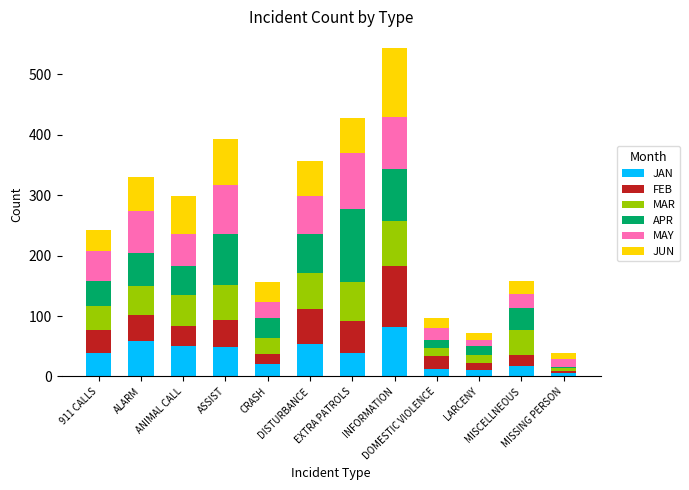

What is the difference between the maximum and second lowest values in the JAN series?

72